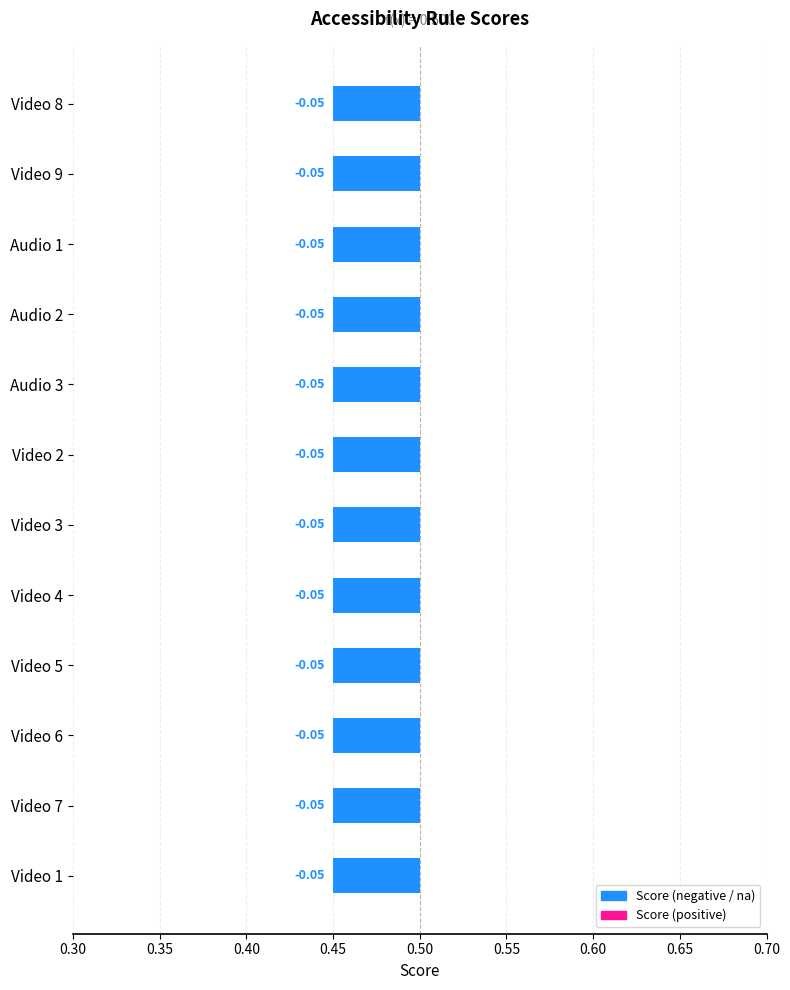

Which label corresponds to the smallest value in the chart?

Video 8